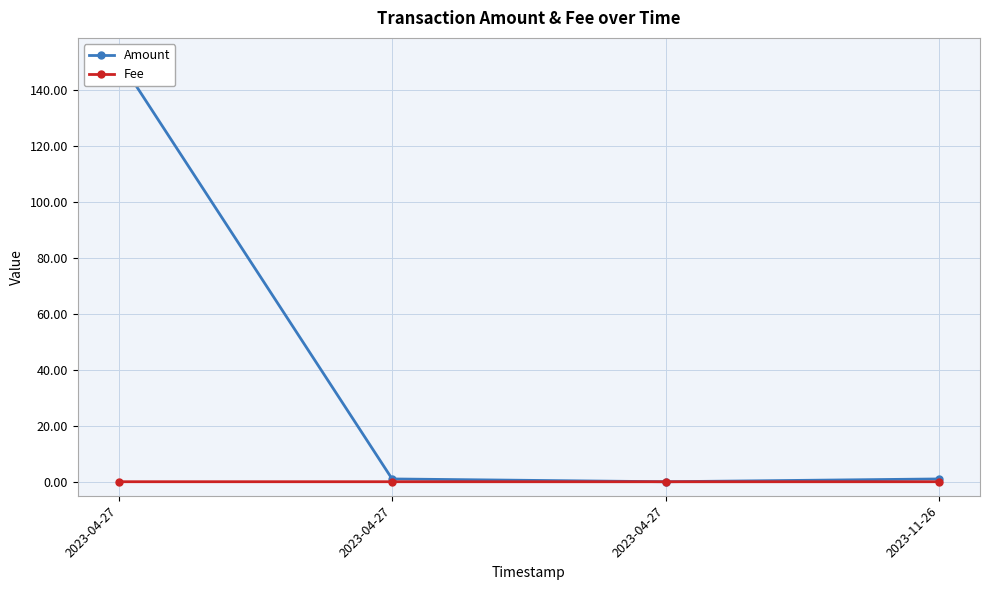

True or false: Fee and Amount intersect in this chart.

False